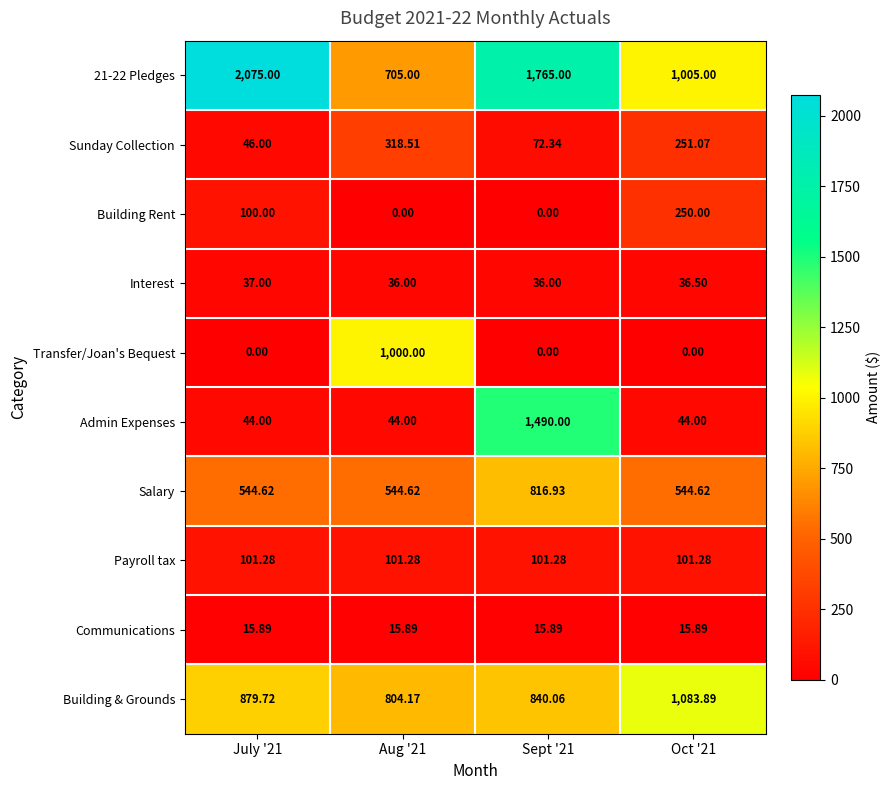

Which series has the largest range (max minus min)?

Admin Expenses